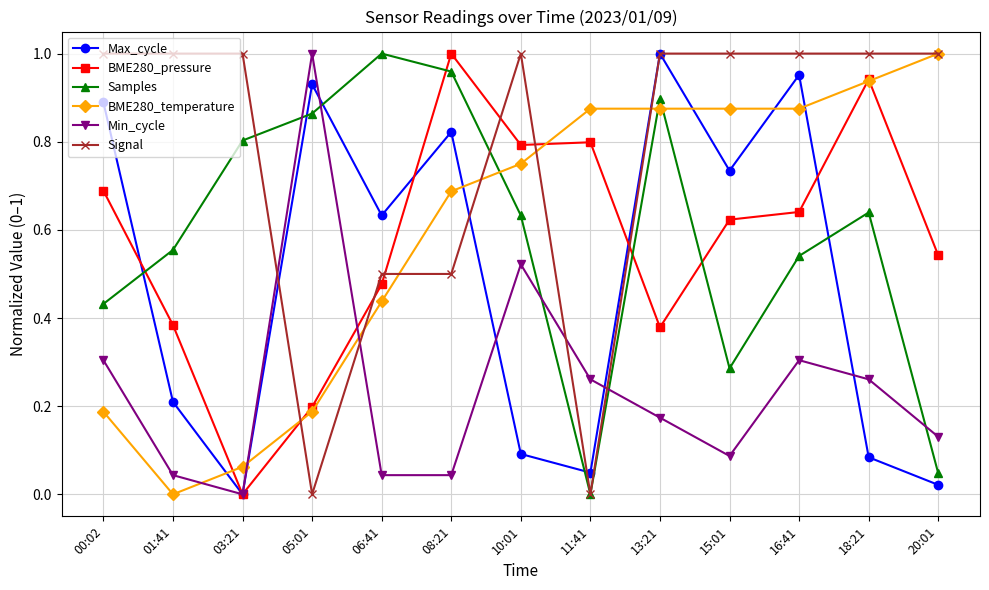

What position from the left is 01:41?

2